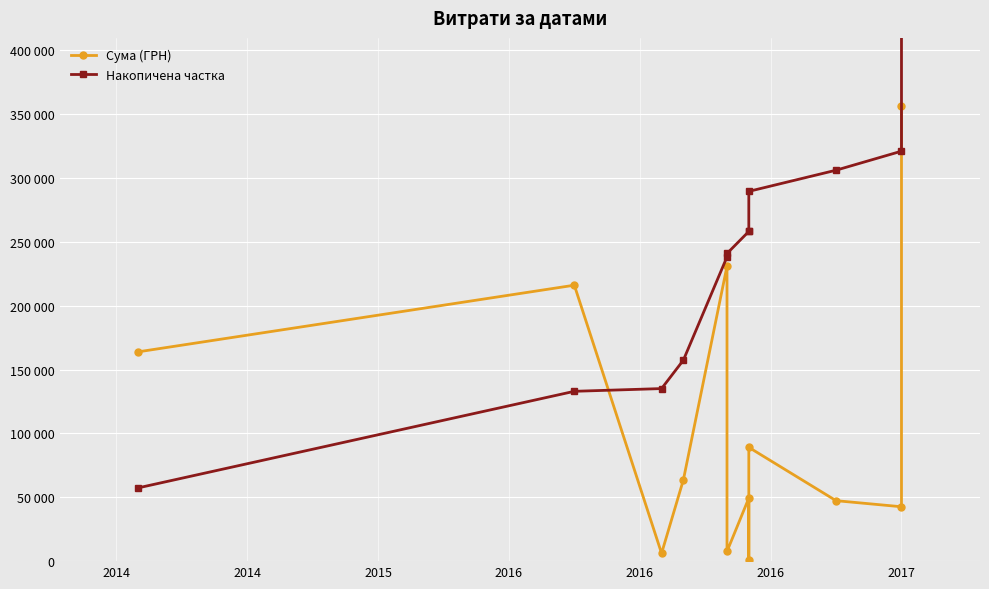

What are all the series names shown in the legend?

Сума (ГРН), Накопичена частка